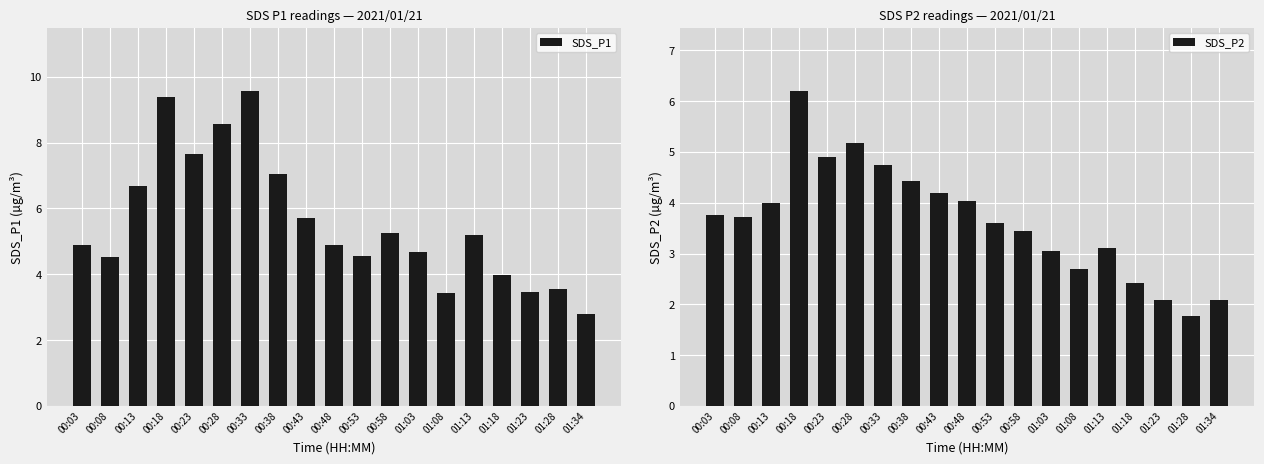

What is the difference between the maximum and minimum values in the SDS_P2 series?

4.4